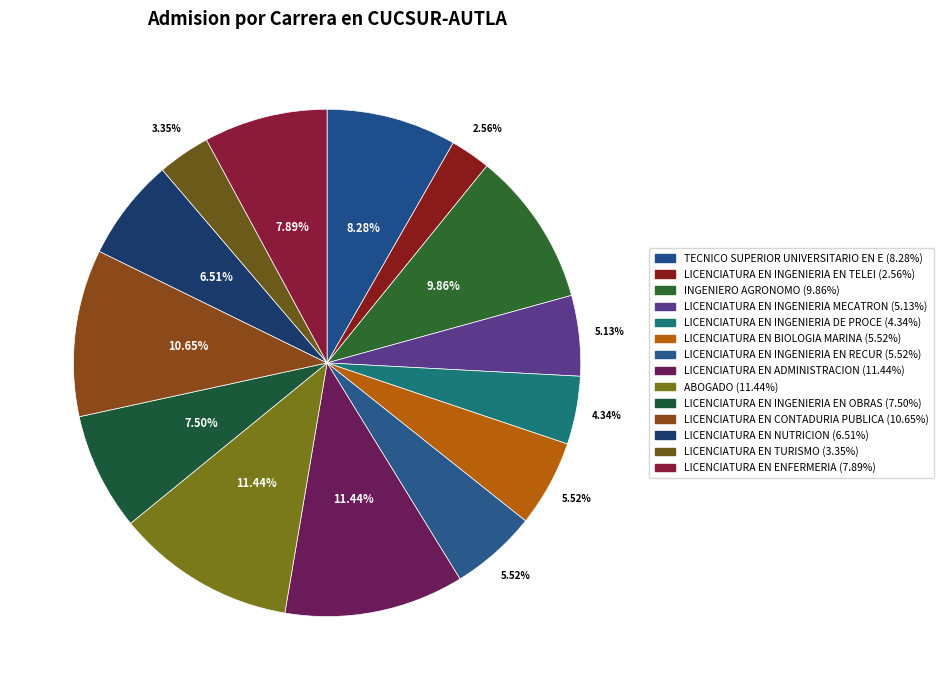

How many slices are in this pie chart?

14